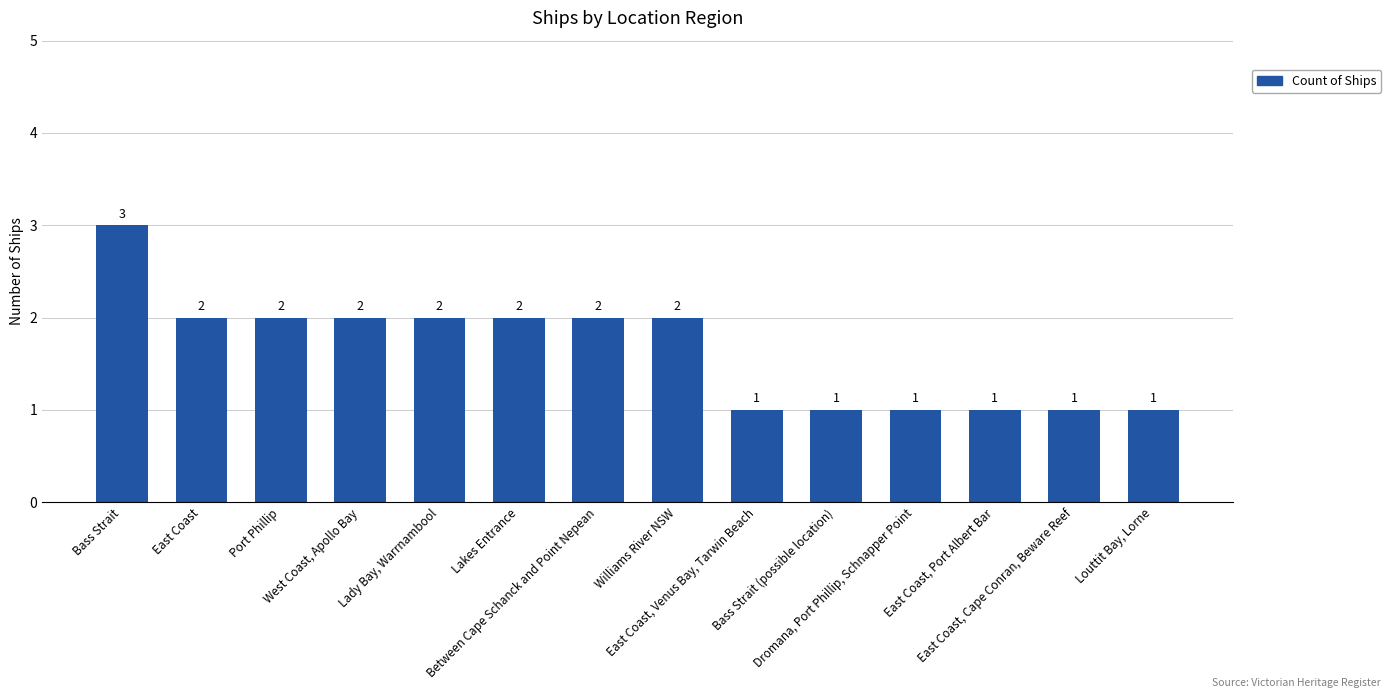

What is the difference between the values at Louttit Bay, Lorne and Between Cape Schanck and Point Nepean?

1